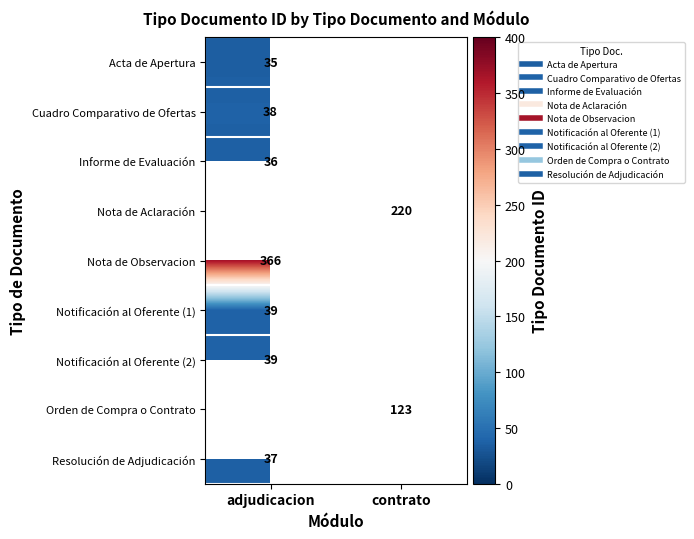

Which category has the lowest value in the Acta de Apertura series?

adjudicacion